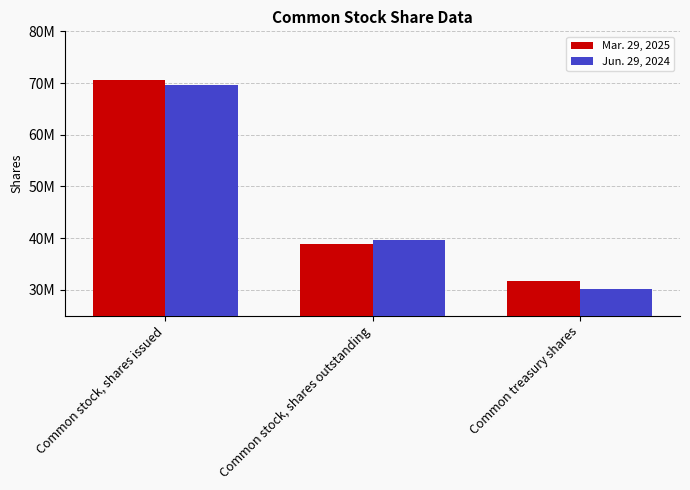

Are the bars horizontal?

No